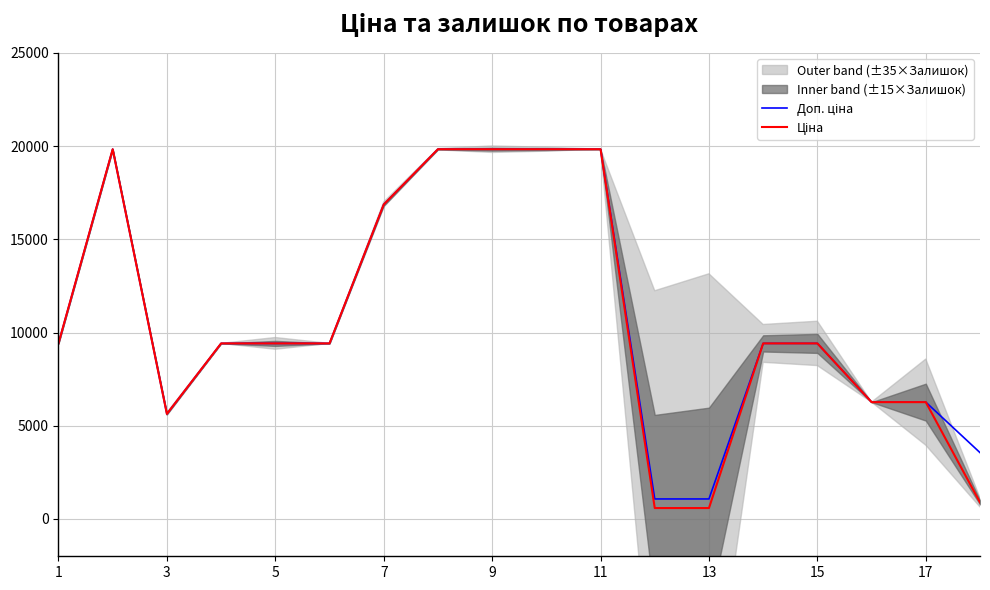

Reading left to right, transcribe all the data shown in this chart.

Доп. ціна: 9416.9	19831.1	5636.0	9416.9	9416.9	9416.9	16863.2	19831.1	19831.1	19831.1	19831.1	1074.5	1074.5	9416.9	9416.9	6266.7	6266.7	3559.7
Ціна: 9416.9	19831.1	5636.0	9416.9	9416.9	9416.9	16863.2	19831.1	19831.1	19831.1	19831.1	586.0	586.0	9416.9	9416.9	6266.7	6266.7	889.9